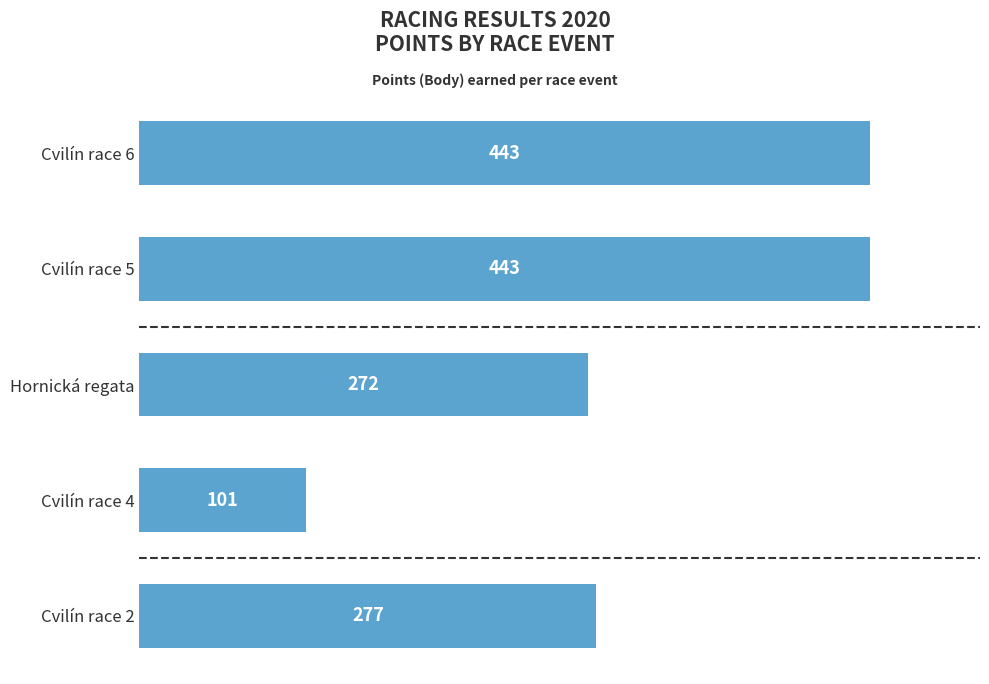

The value at Cvilín race 6 is 443. True or false?

True